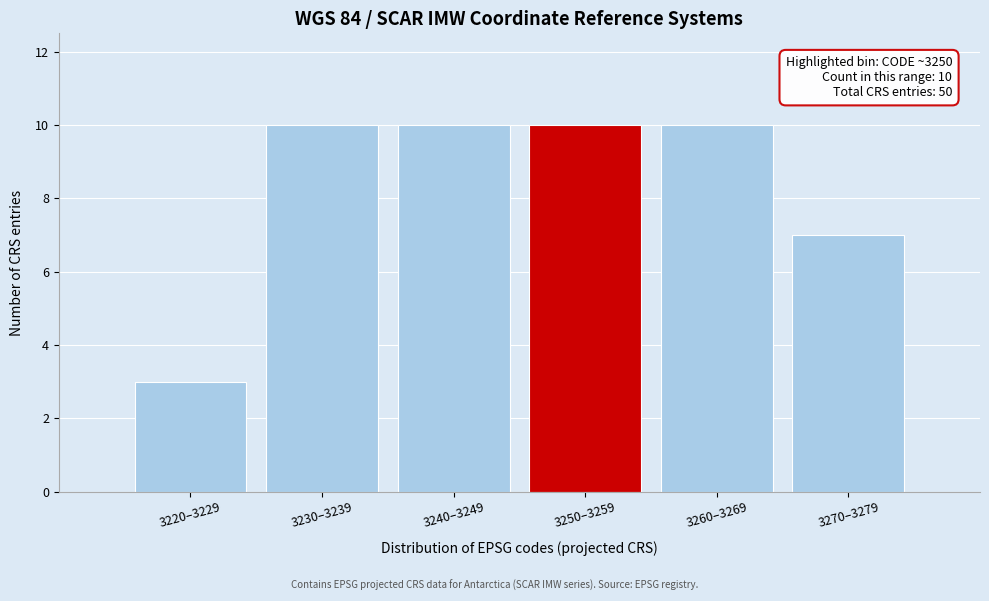

Reading left to right, extract all data points from this chart.

3220–3229=3	3230–3239=10	3240–3249=10	3250–3259=10	3260–3269=10	3270–3279=7